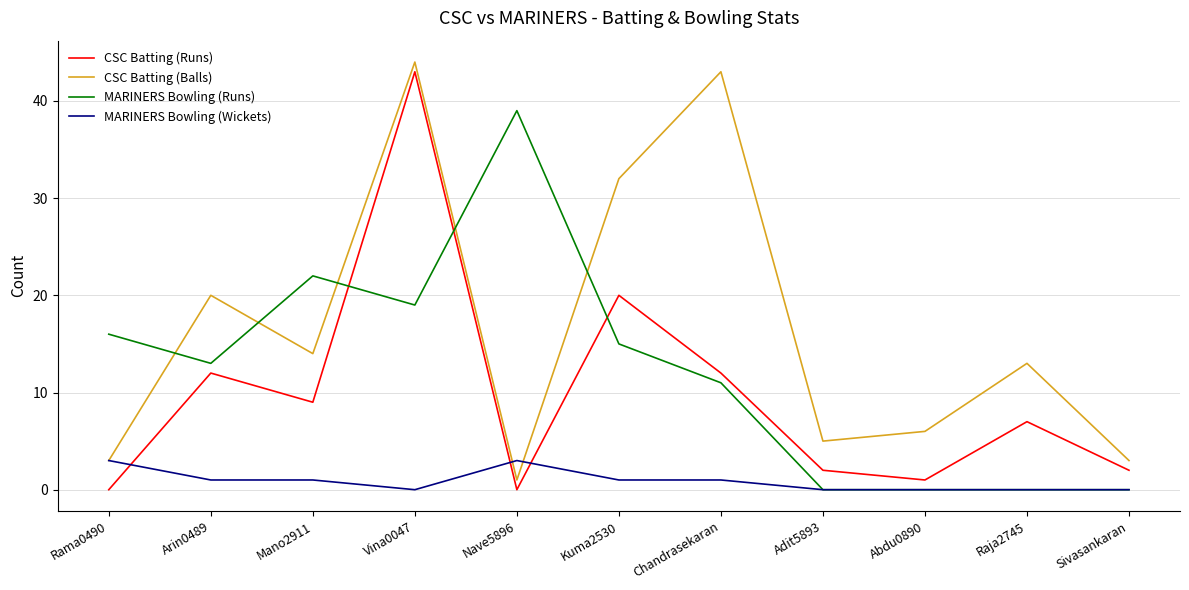

At which category is the sum across all series the highest?

Vina0047